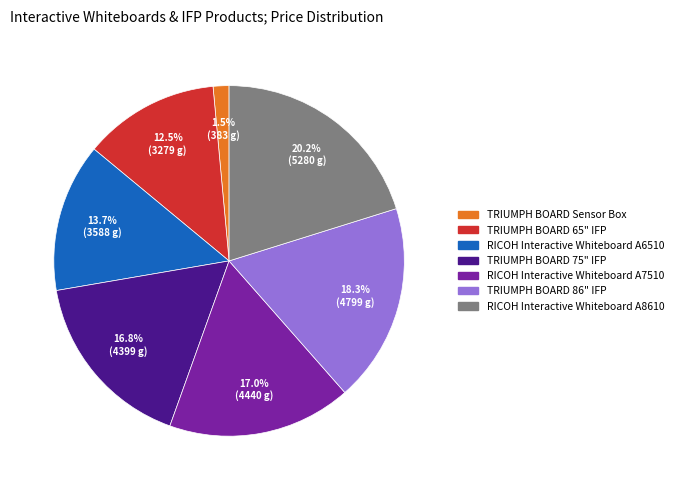

What is the ratio of the value at TRIUMPH BOARD 65" IFP to the value at RICOH Interactive Whiteboard A6510?

0.9